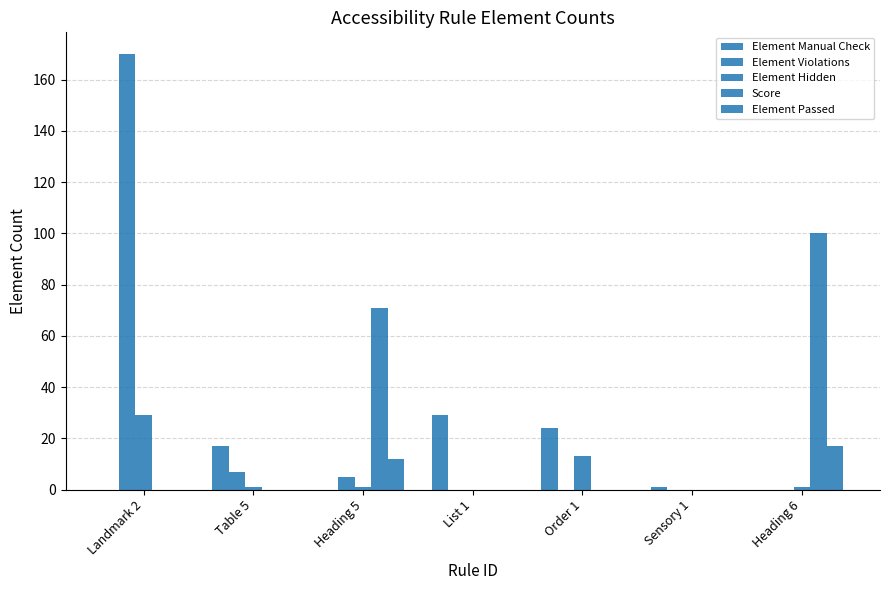

Between Sensory 1 and Heading 6, which series saw the biggest shift?

Score